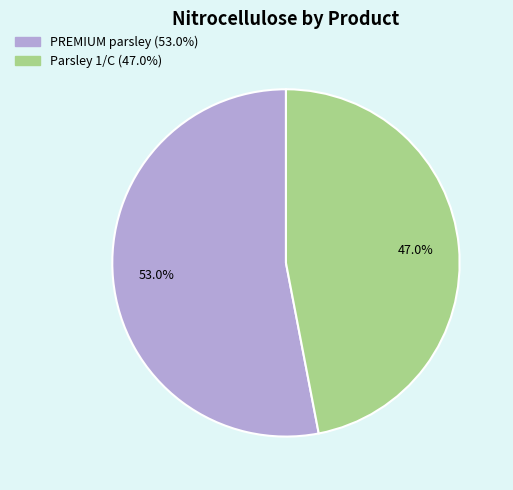

To the nearest percent, what percentage of the pie is PREMIUM parsley?

53%